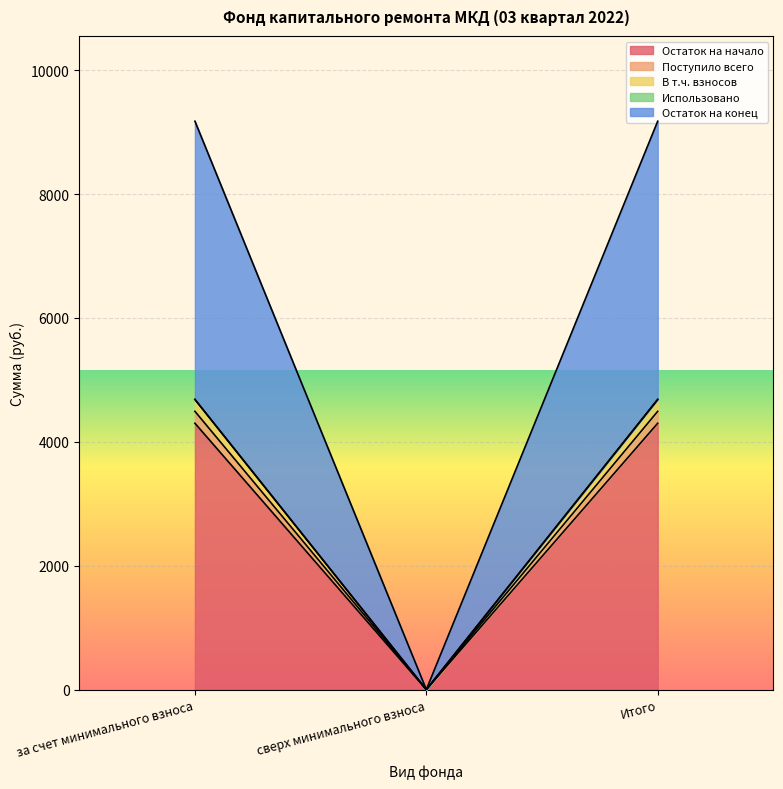

Which category has the lowest value across all series?

сверх минимального взноса